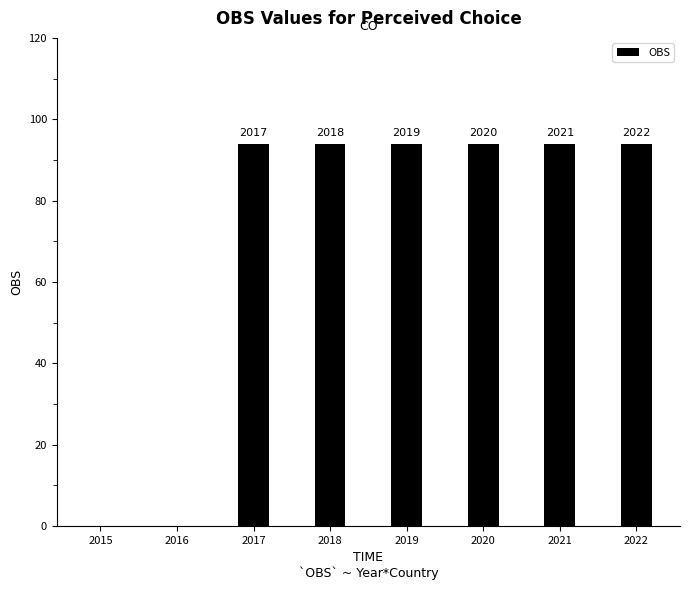

Where does the data first go above 93?

2017